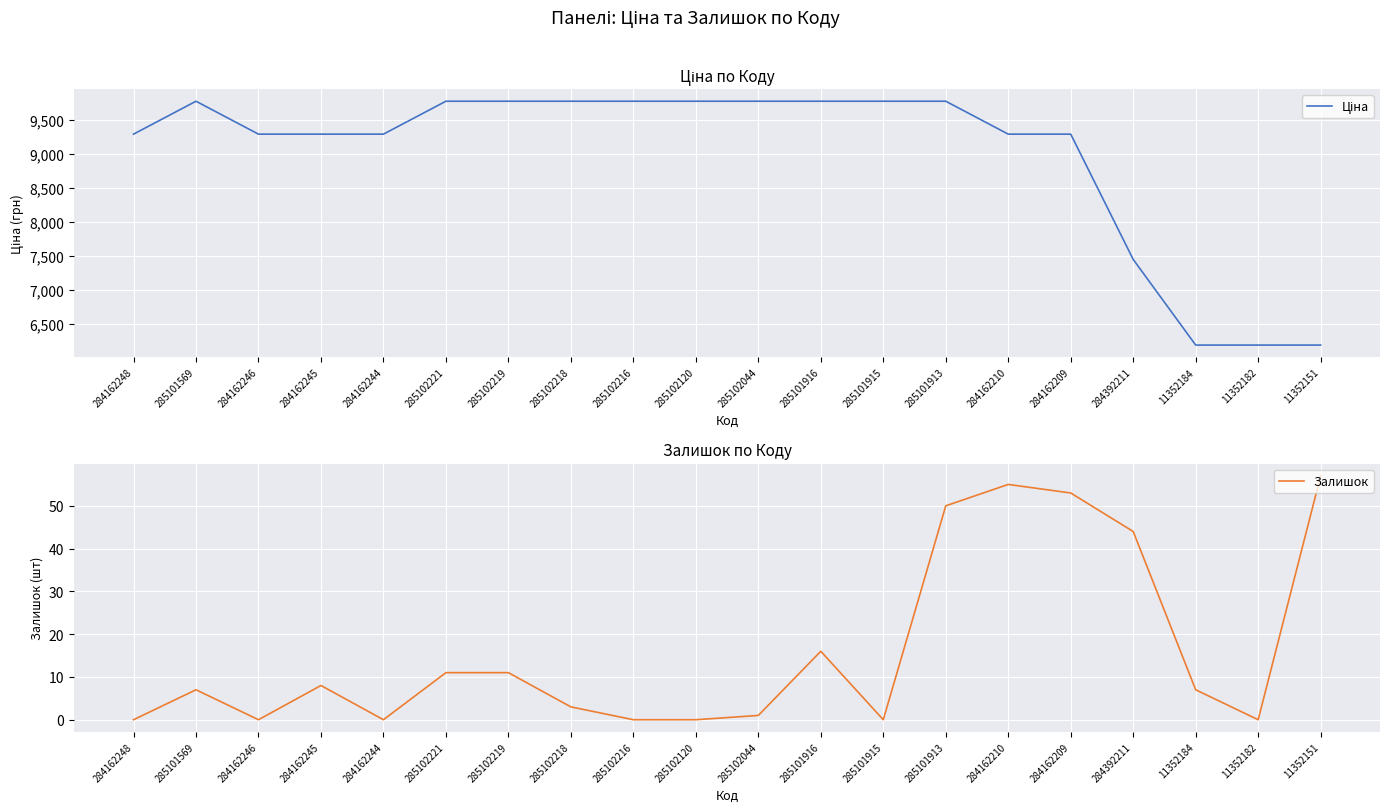

True or false: Залишок and Ціна cross at least once.

False